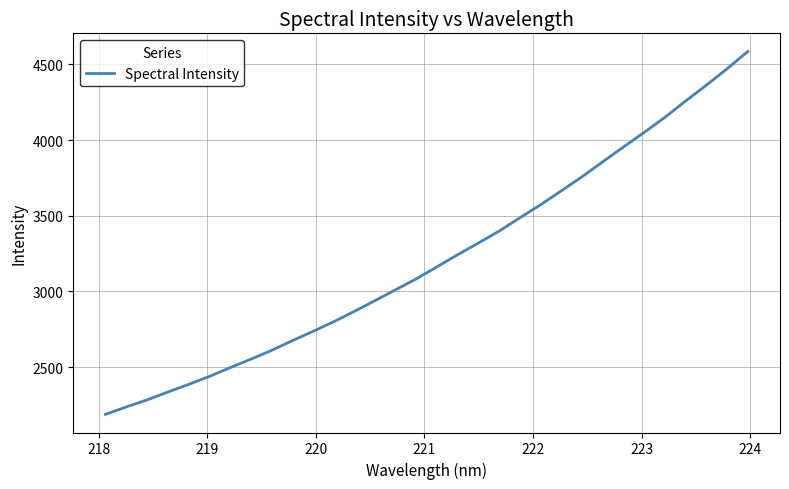

What is the maximum value shown in the chart?

4585.6